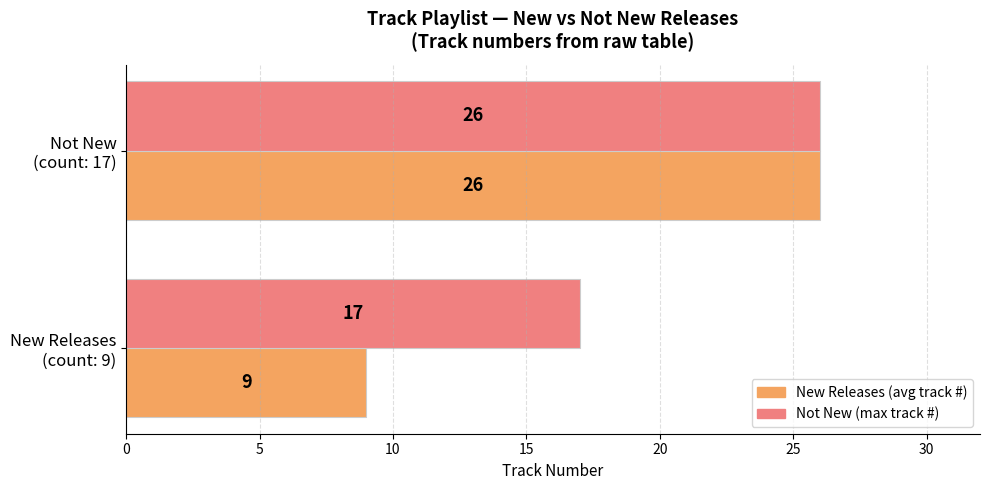

Count the number of data series in this chart.

2